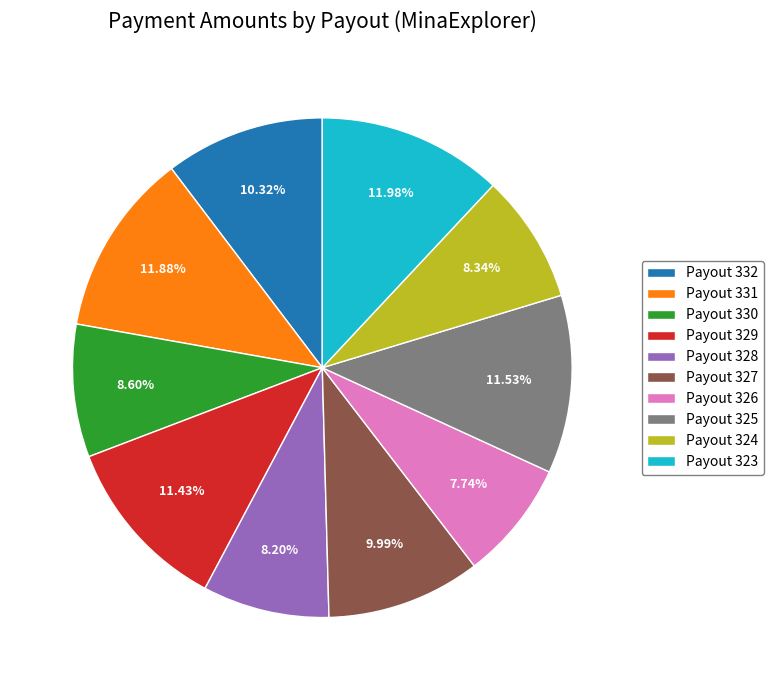

How many slices are in this pie chart?

10